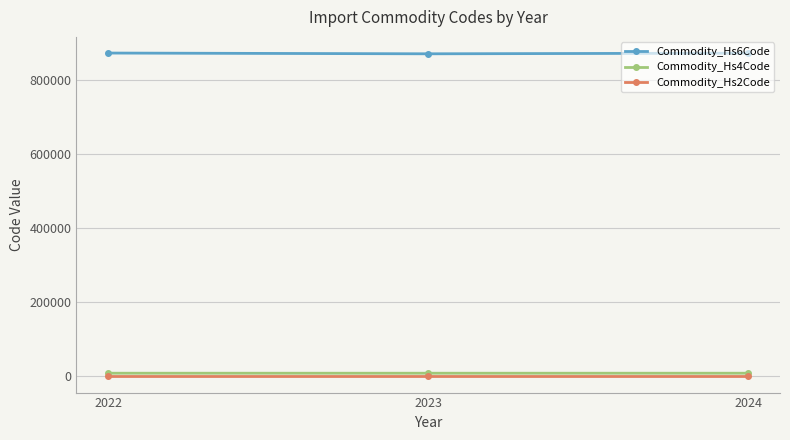

Rank the series at 2022 from lowest to highest value.

Commodity_Hs2Code, Commodity_Hs4Code, Commodity_Hs6Code